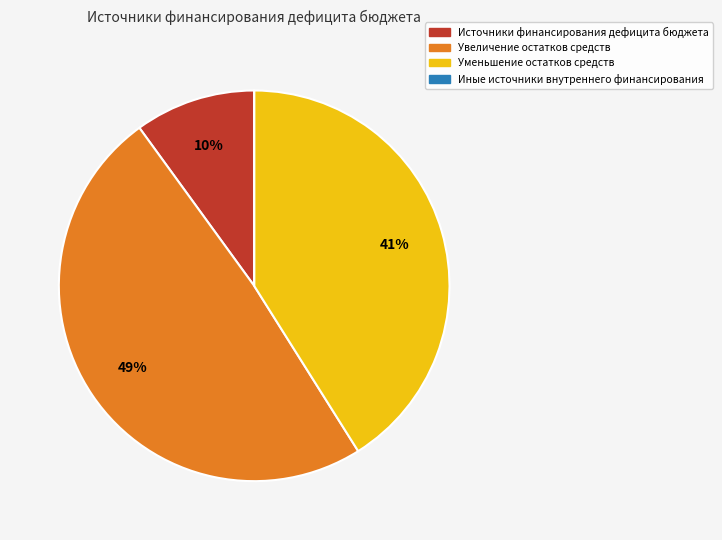

To the nearest percent, what is the average slice percentage?

25%